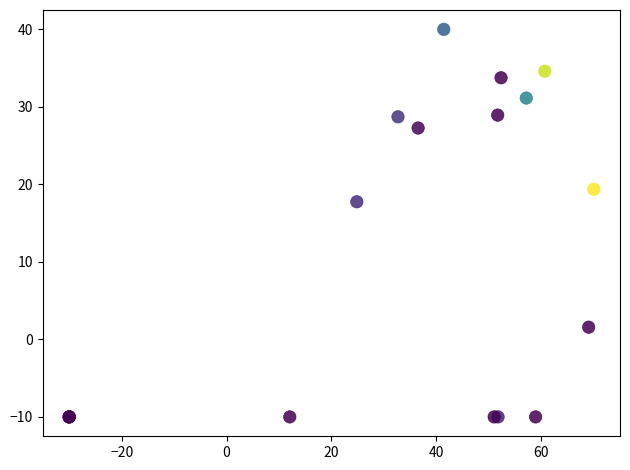

What Y value in the scatter plot is closest to 15?

17.8